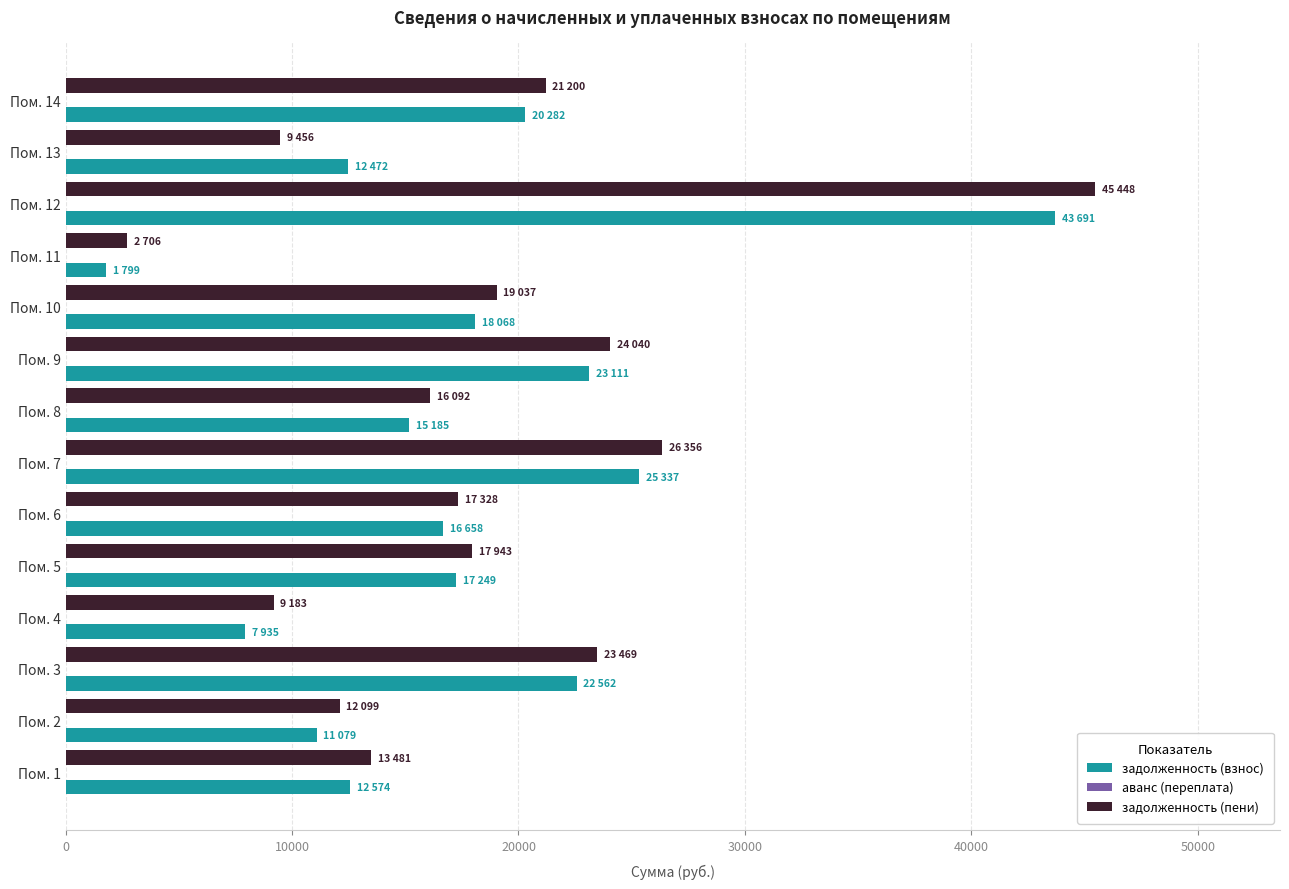

Which series has the largest total across all categories?

задолженность (пени)